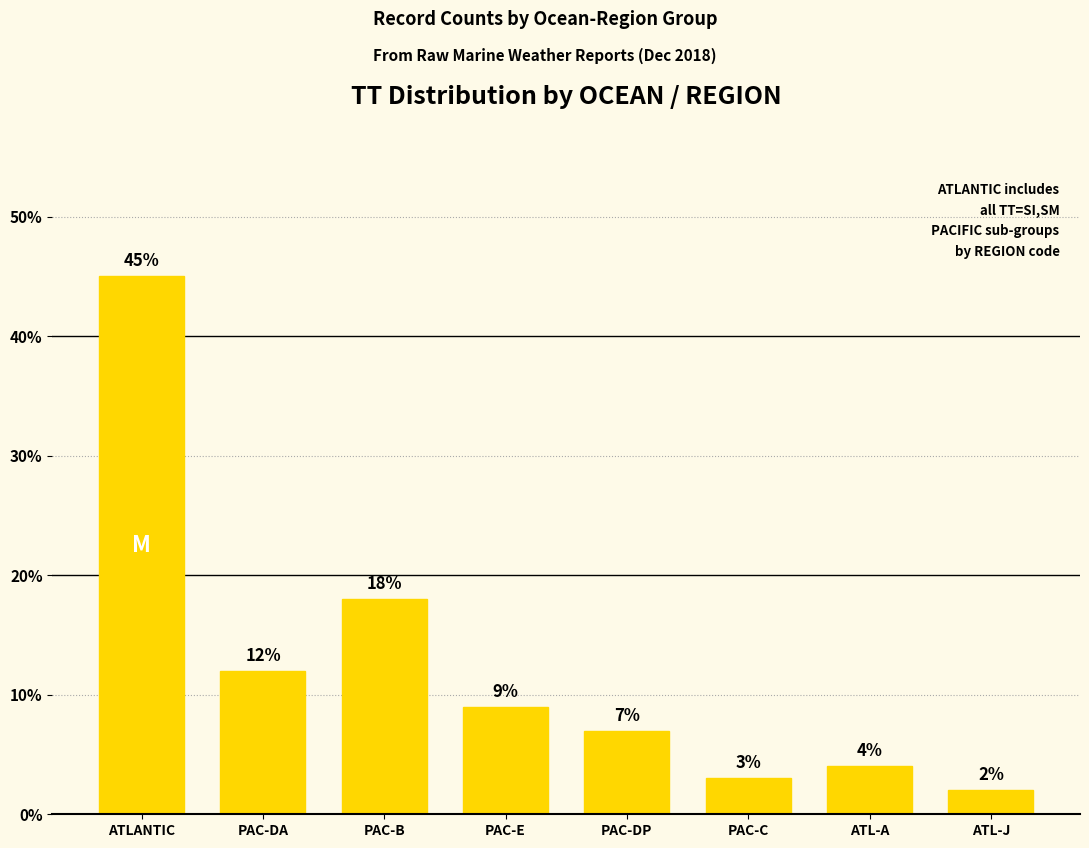

Is it true that the value at PAC-DA is 6.7?

False